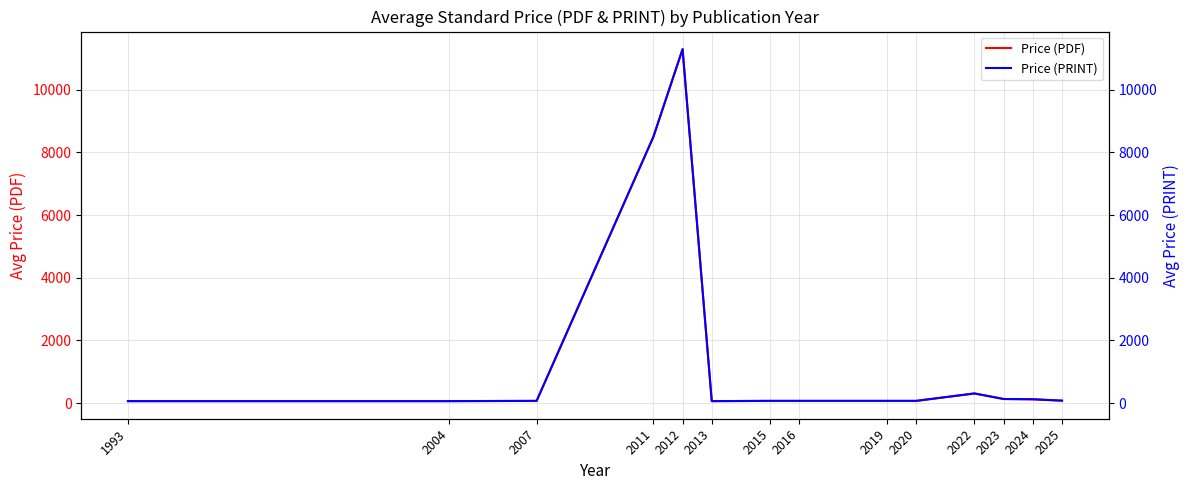

How many lines are shown in the chart?

2